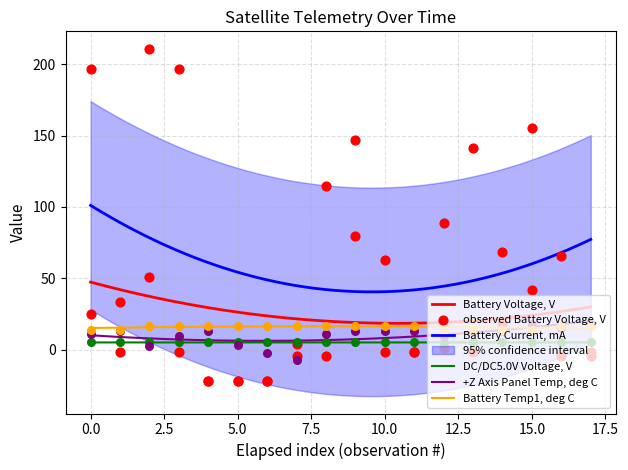

True or false: DC/DC5.0V Voltage, V and Battery Current, mA cross at least once.

False